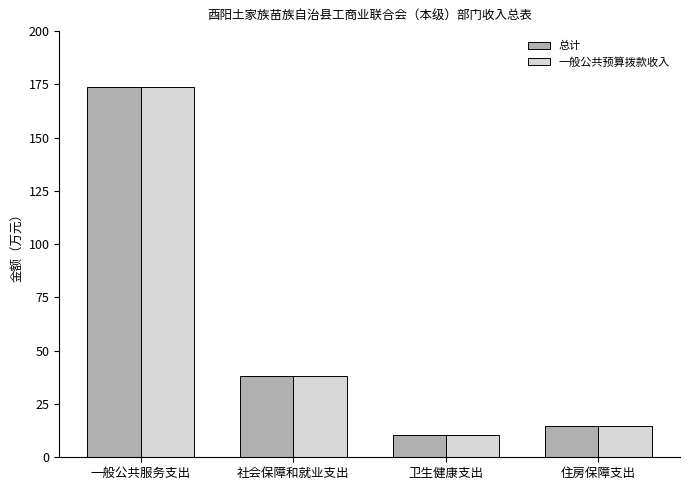

Reading left to right, list all the values displayed in this chart.

总计: 173.8	38.4	10.4	14.6
一般公共预算拨款收入: 173.8	38.4	10.4	14.6